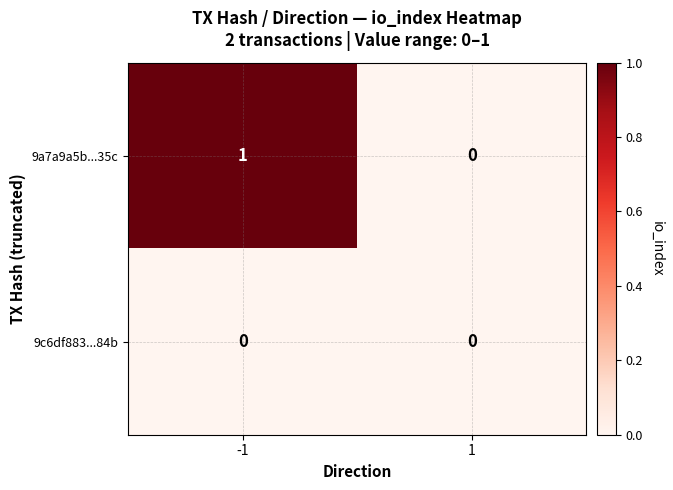

True or false: 9c6df883...84b has a value of 0 at 1.

True